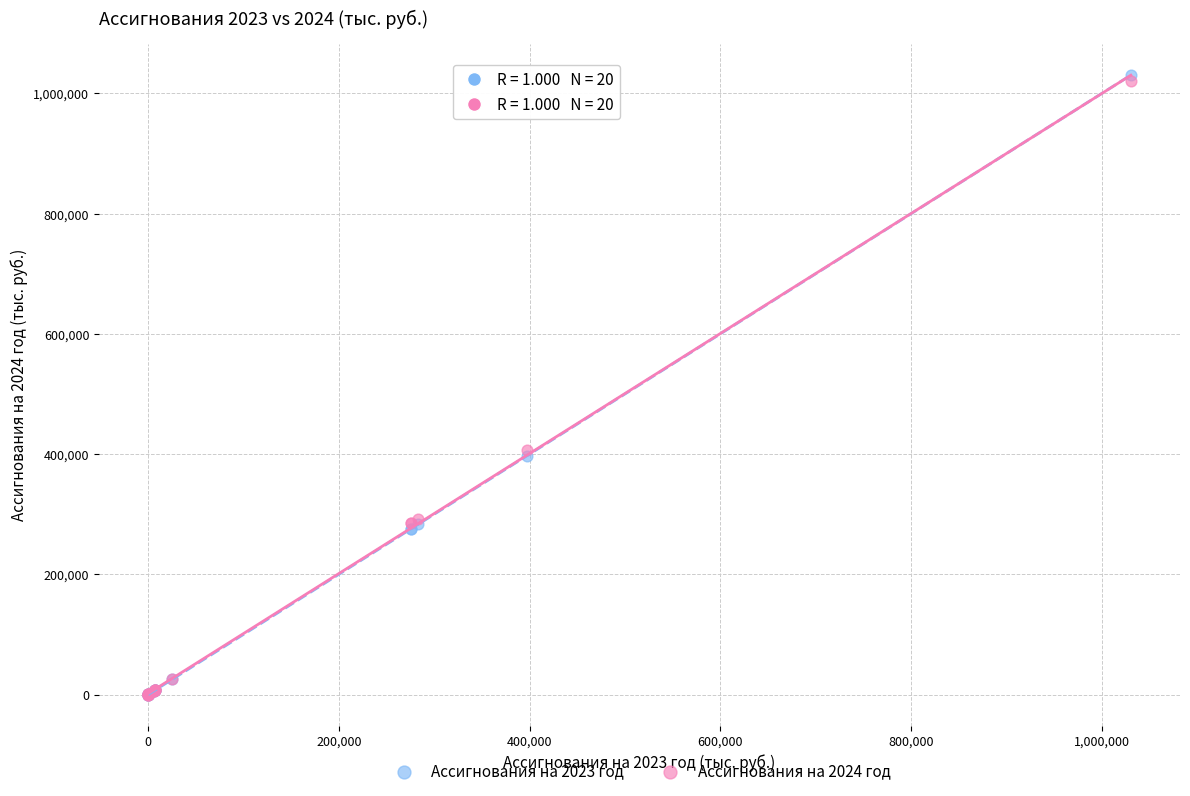

Which series has the widest spread of Y values?

Ассигнования на 2023 год